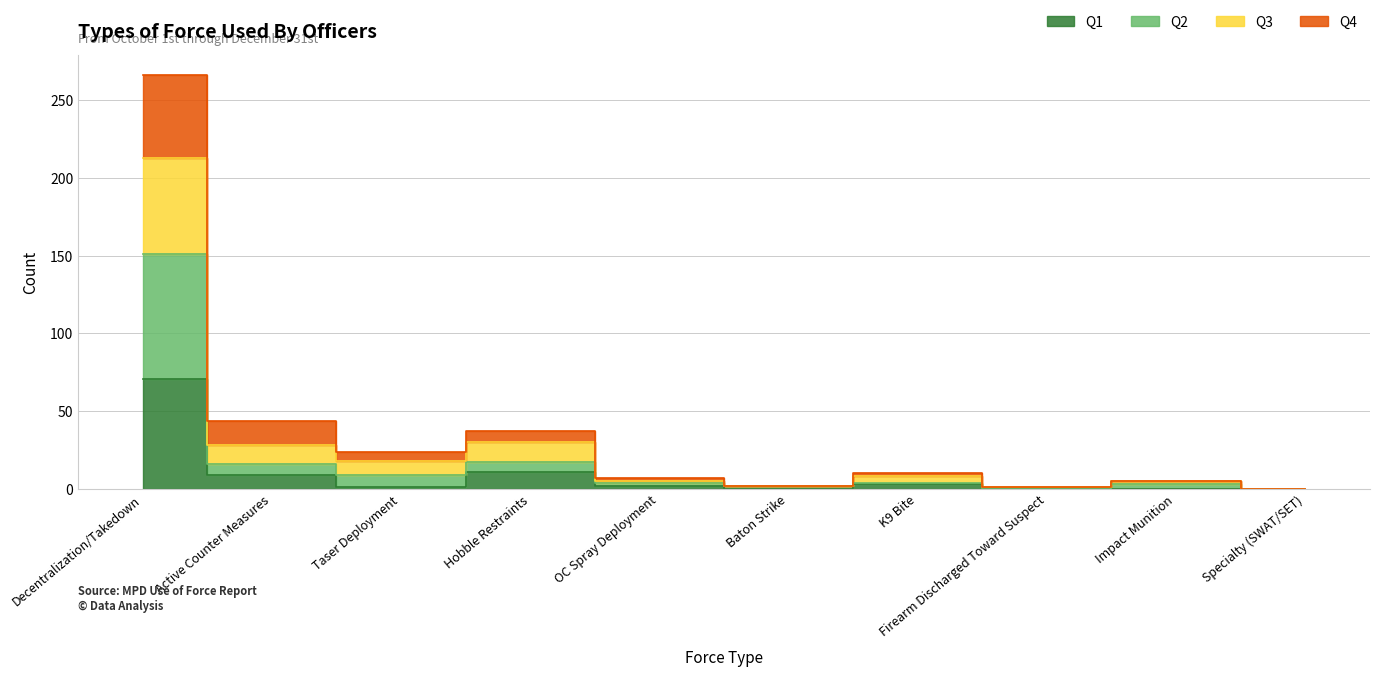

Rank the categories by Q2 value from lowest to highest.

Firearm Discharged Toward Suspect, Specialty (SWAT/SET), Baton Strike, Impact Munition, OC Spray Deployment, K9 Bite, Taser Deployment, Active Counter Measures, Hobble Restraints, Decentralization/Takedown